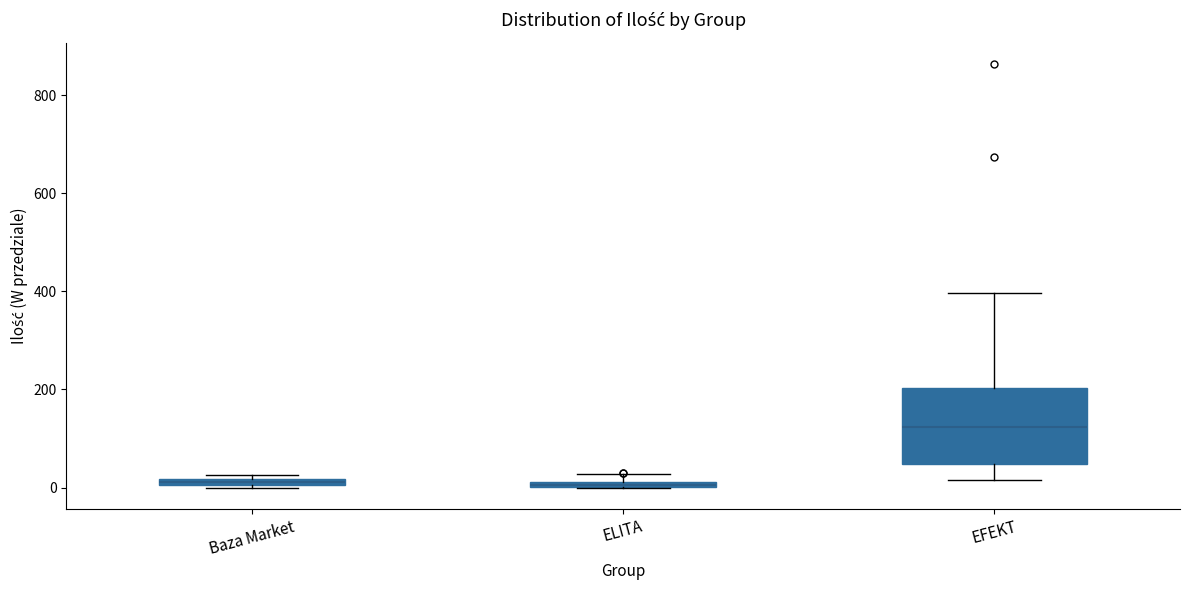

Where is the upper edge of the box for Baza Market on the y-axis? The values are not printed on the chart, so give them approximately, as read against the axis.

20